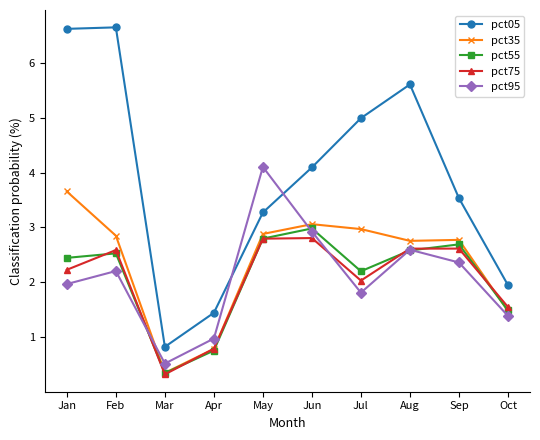

Which series has the widest spread of values?

pct05